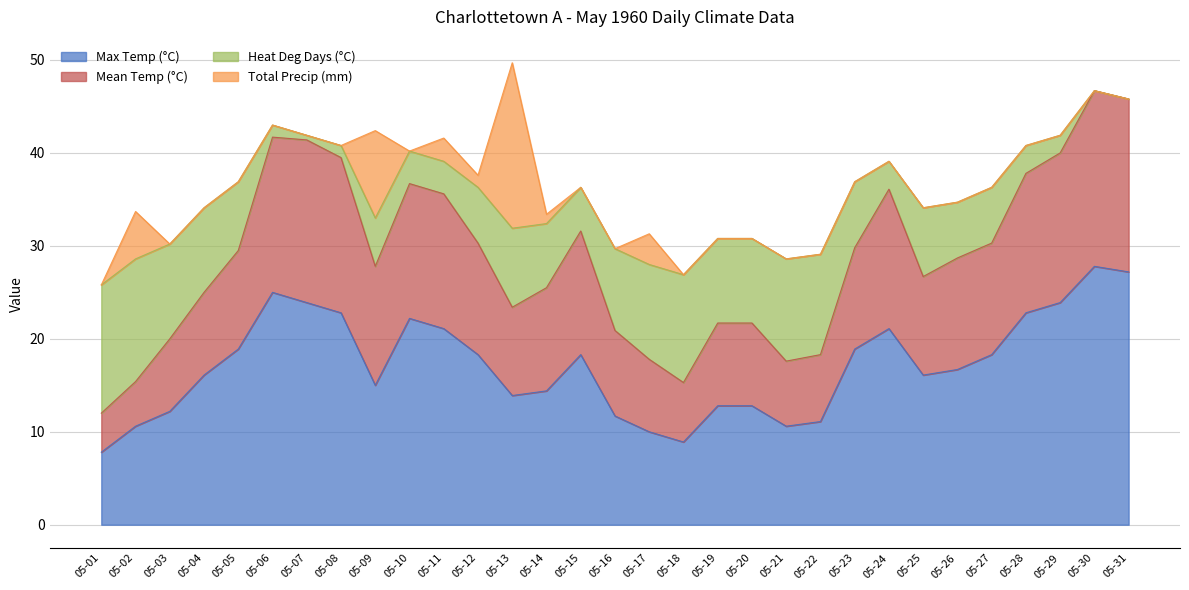

True or false: Max Temp (°C) has a value of 41.4 at 05-29.

False